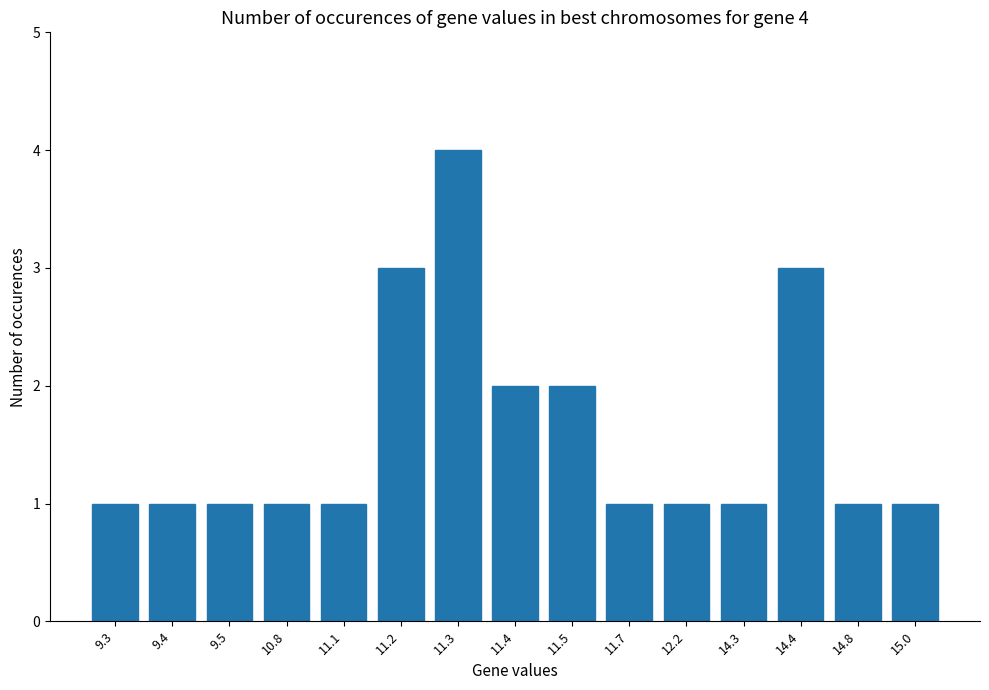

What is the greatest value displayed?

4